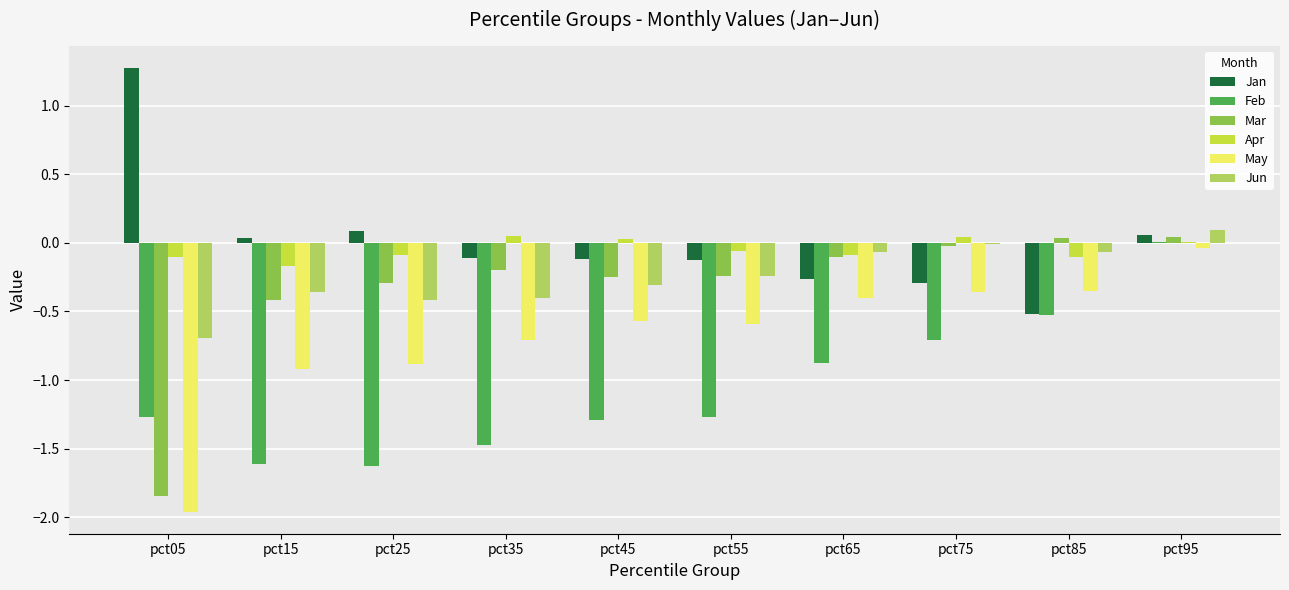

Which series changed the most between pct65 and pct95?

Feb